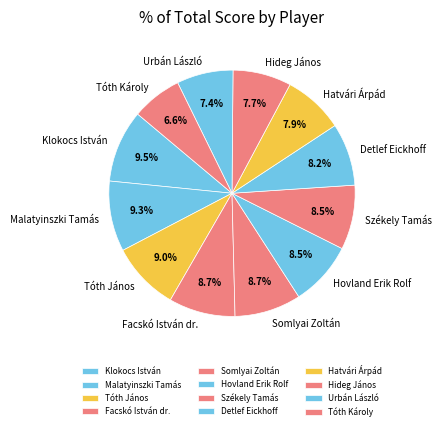

Which slice is the smallest?

Tóth Károly